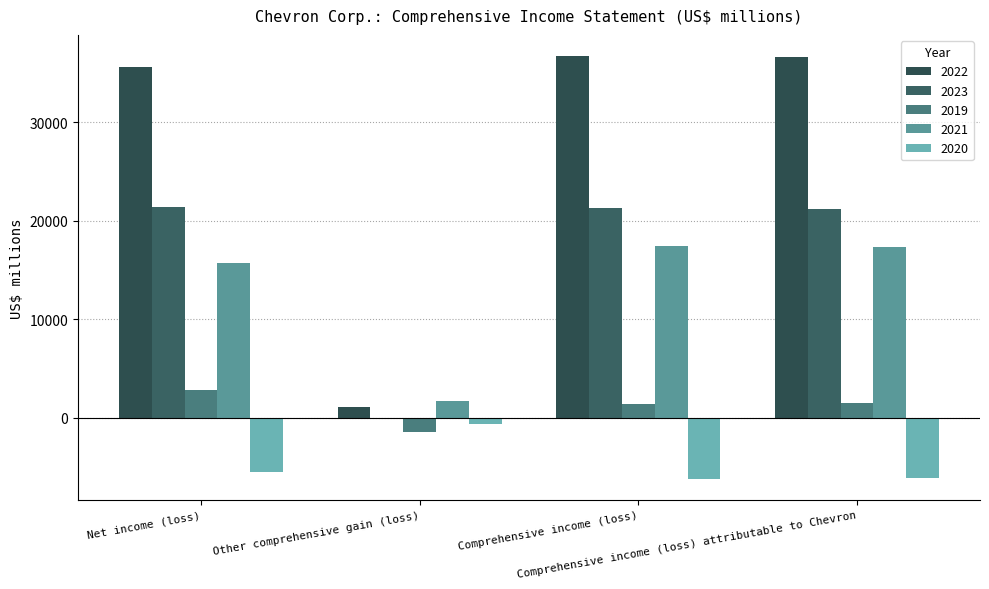

Is it true that 2019 equals 1478 at Comprehensive income (loss) attributable to Chevron?

True